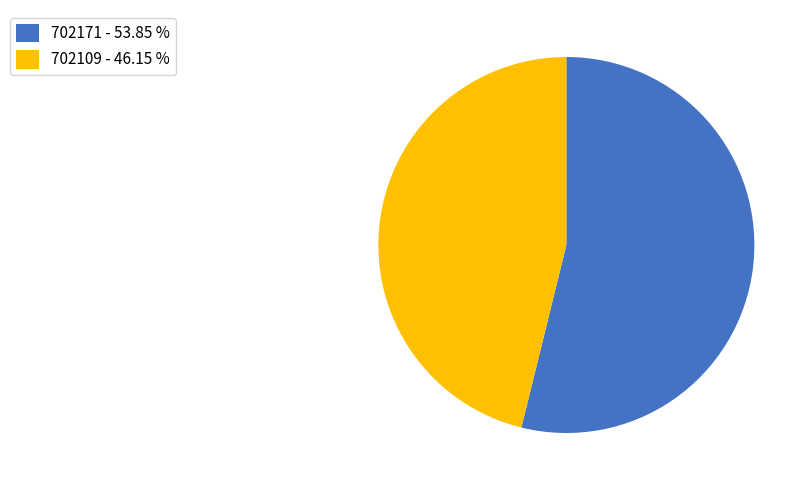

Do 702171 - 53.85 % and 702109 - 46.15 % together represent more than half of the pie?

Yes